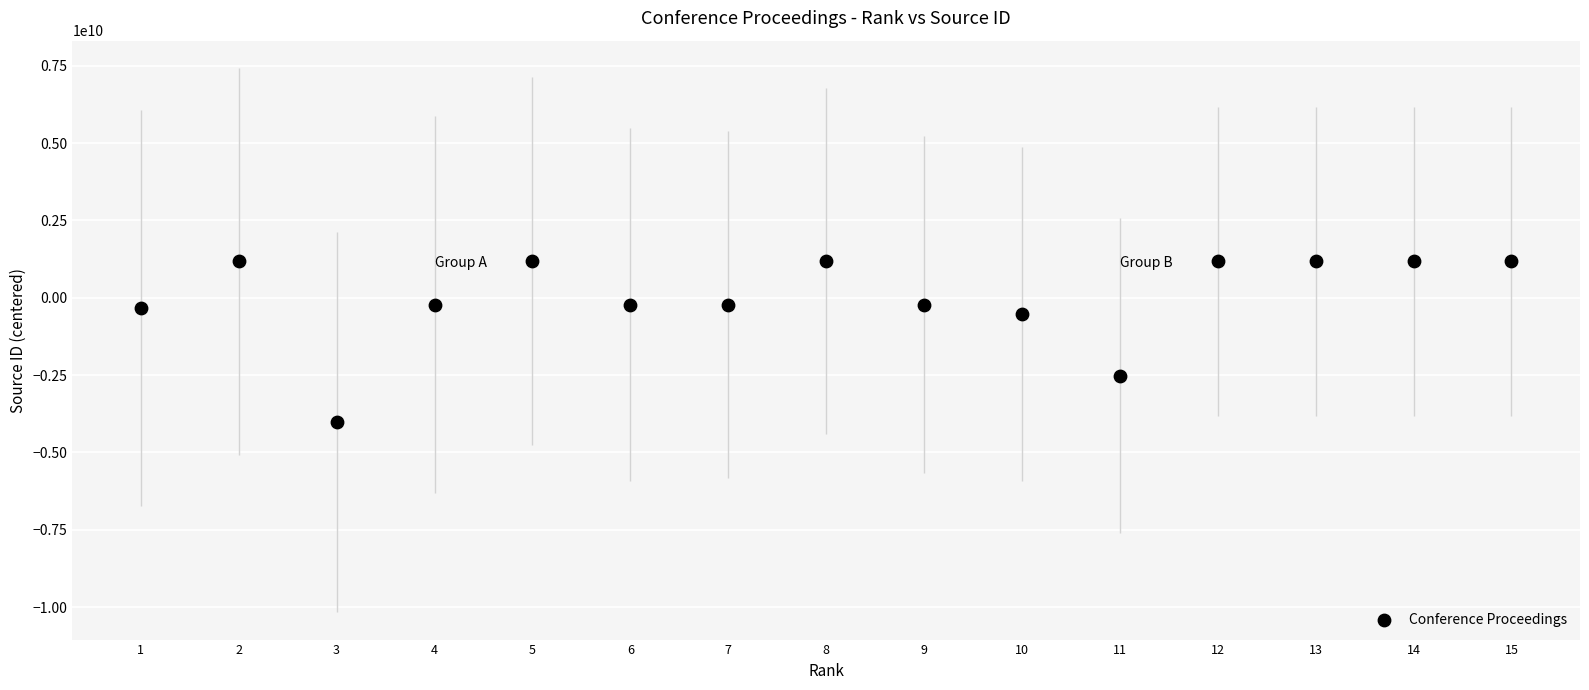

What Y value in the scatter plot is closest to -1419801983?

-520119692